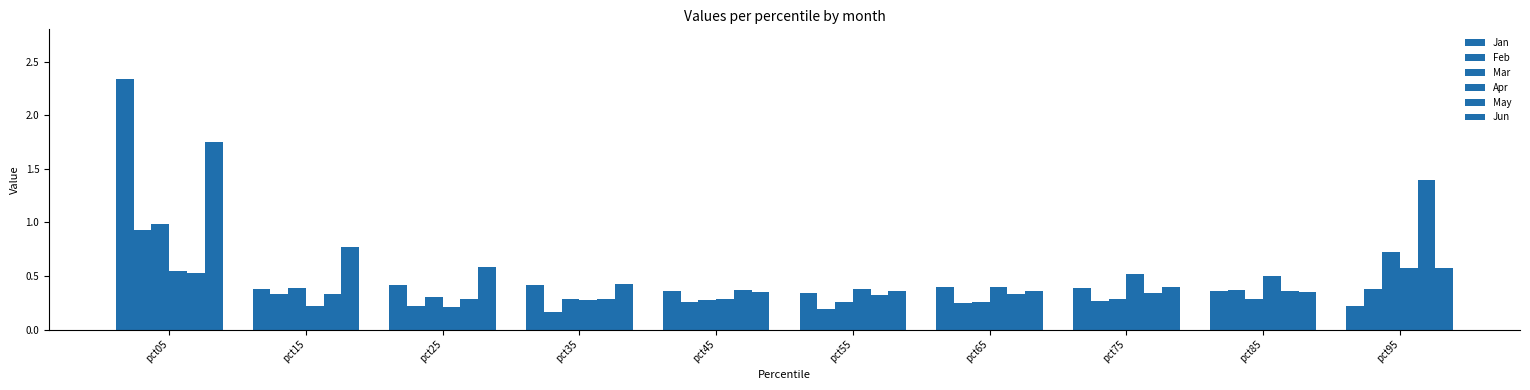

Which category has the highest value in the Apr series?

pct95